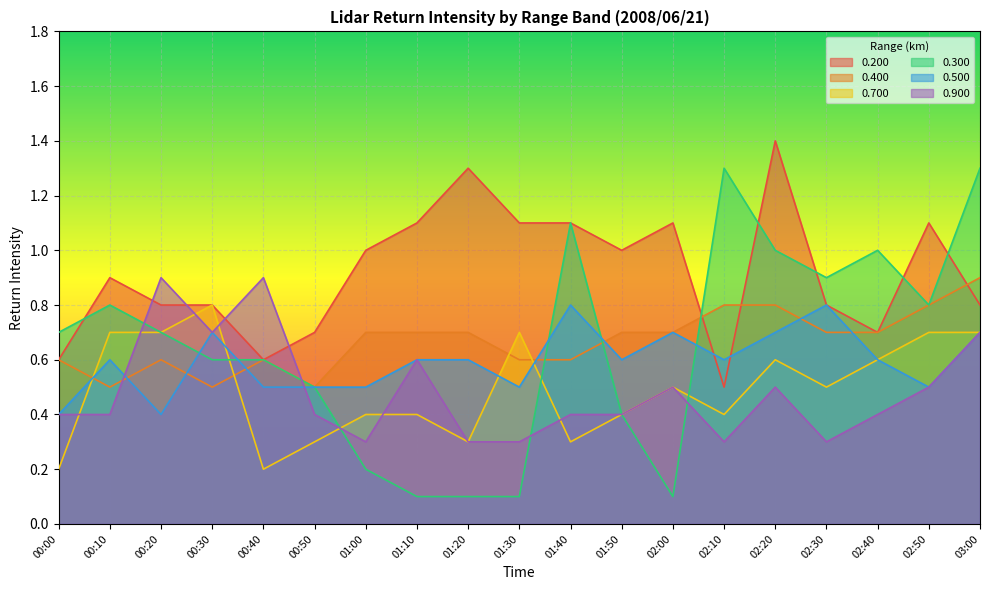

Does the chart display data point markers on the line(s)?

No